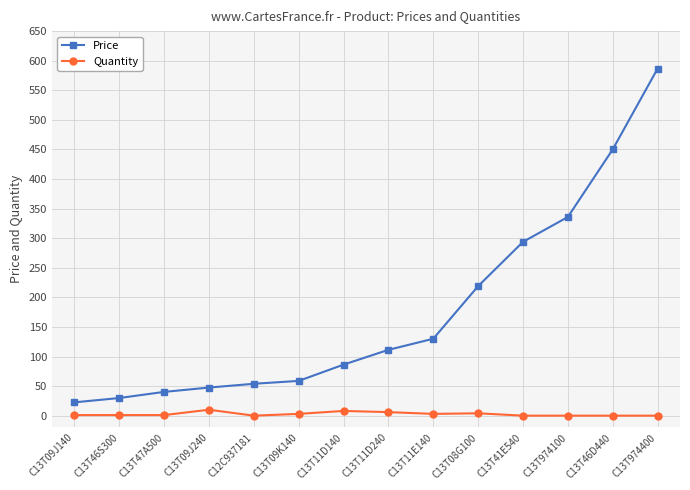

Rank the series by their average value, from lowest to highest.

Quantity, Price